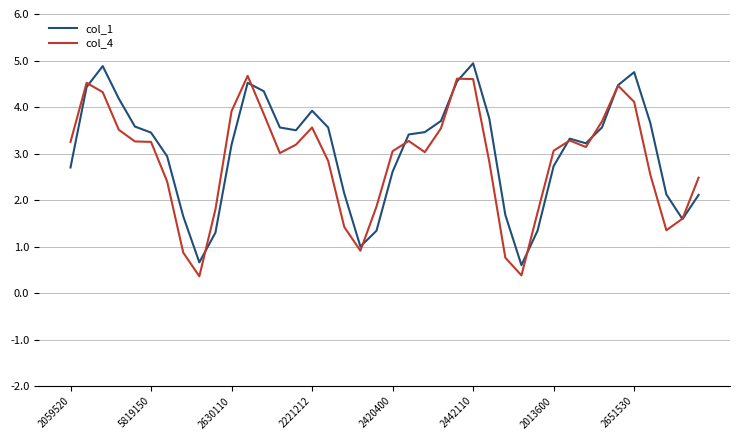

What is the highest value of the col_4 series?

4.7